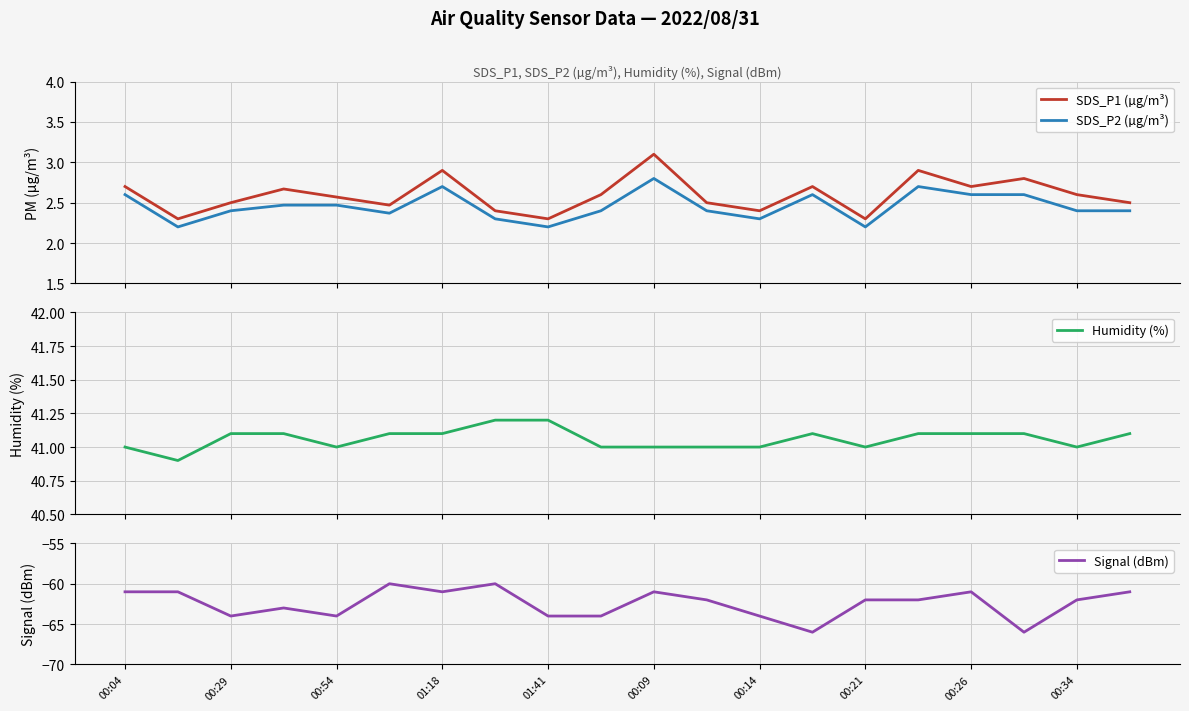

At how many categories does at least one series exceed 2?

20